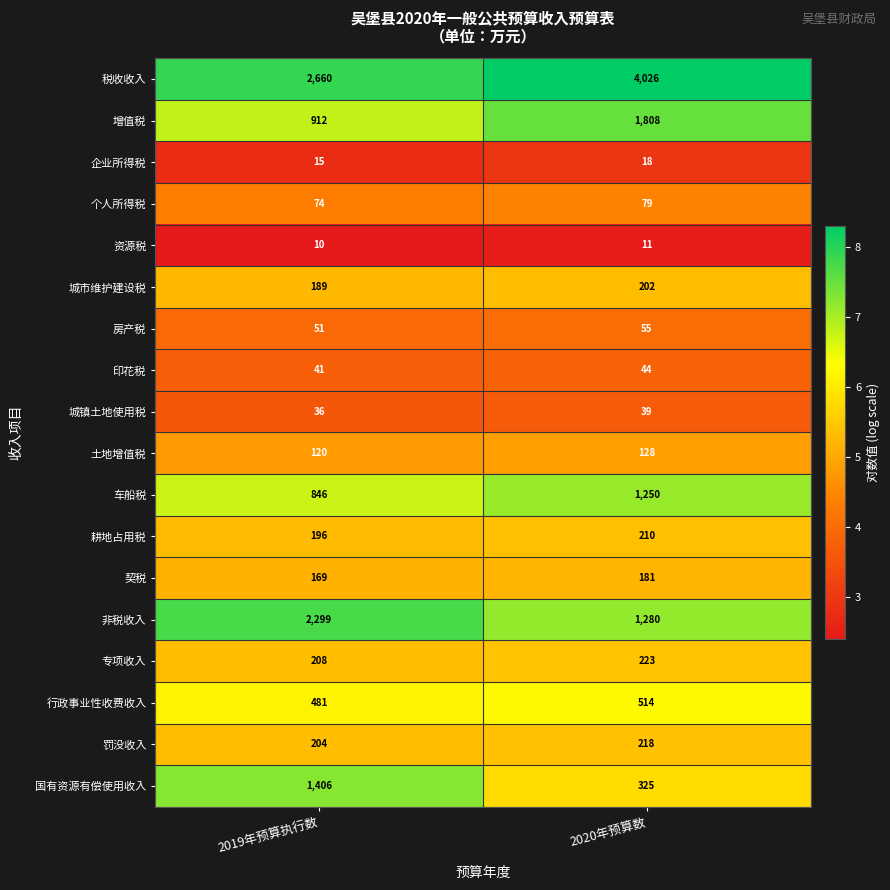

Rank the categories by 增值税 value from lowest to highest.

2019年预算执行数, 2020年预算数